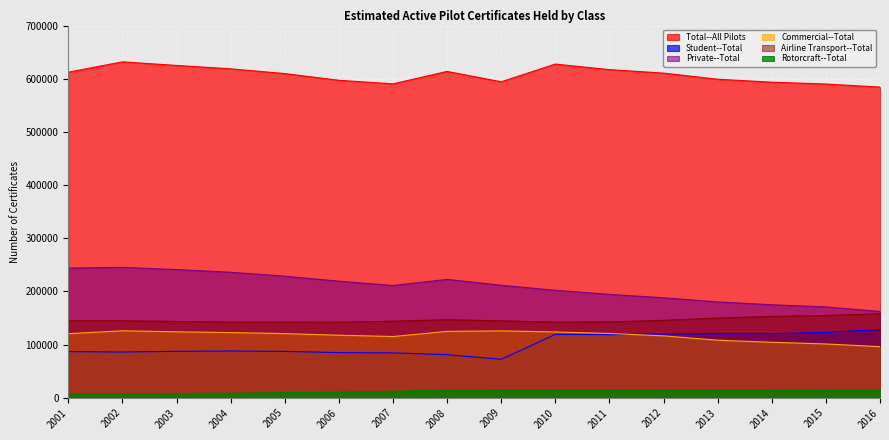

Which label corresponds to the smallest value in the chart?

2001